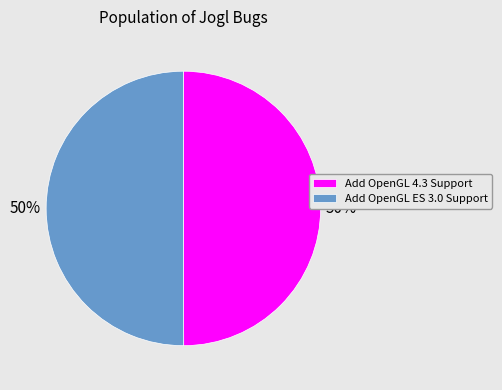

What is the ratio of the value at Add OpenGL ES 3.0 Support to the value at Add OpenGL 4.3 Support?

1.0